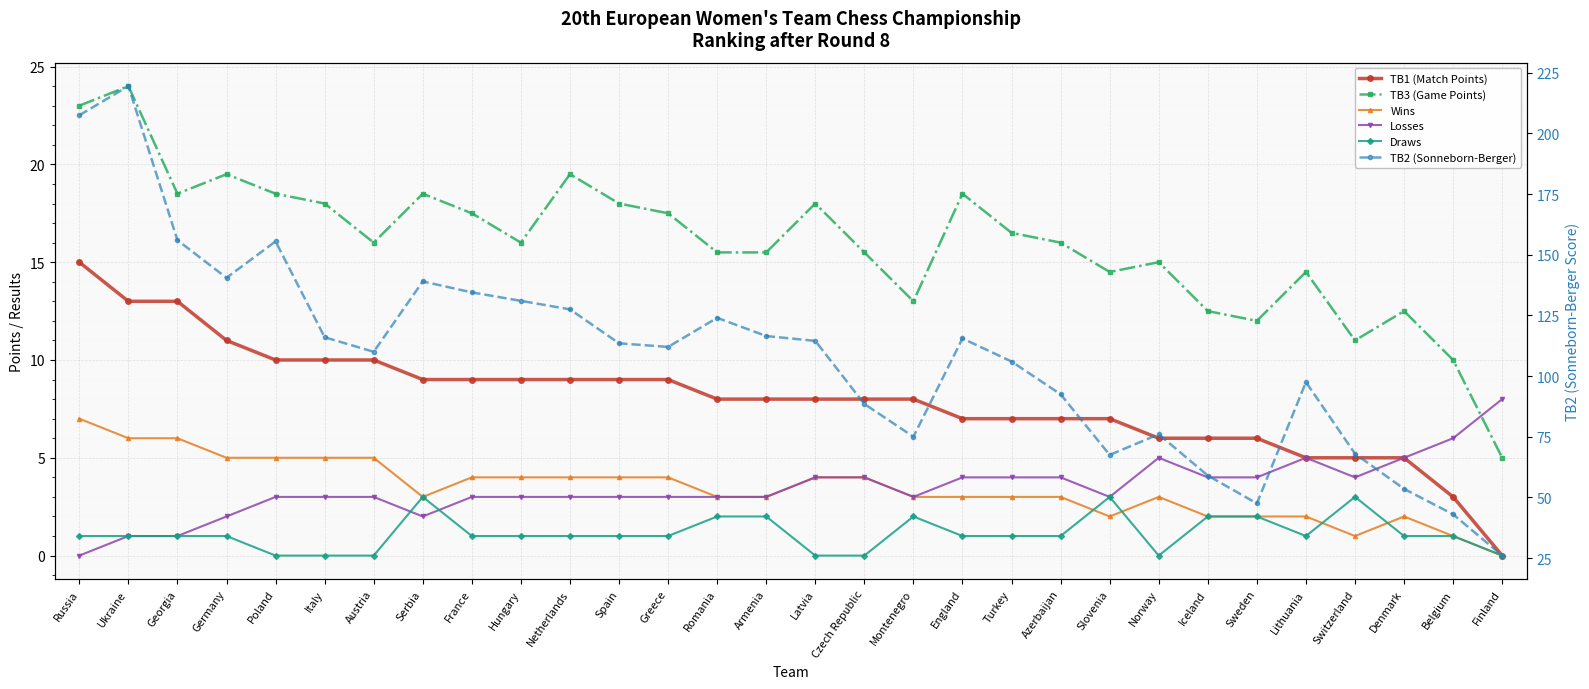

Reading left to right, what are all the values shown in this chart?

TB1 (Match Points): 15.0	13.0	13.0	11.0	10.0	10.0	10.0	9.0	9.0	9.0	9.0	9.0	9.0	8.0	8.0	8.0	8.0	8.0	7.0	7.0	7.0	7.0	6.0	6.0	6.0	5.0	5.0	5.0	3.0	0.0
TB3 (Game Points): 23.0	24.0	18.5	19.5	18.5	18.0	16.0	18.5	17.5	16.0	19.5	18.0	17.5	15.5	15.5	18.0	15.5	13.0	18.5	16.5	16.0	14.5	15.0	12.5	12.0	14.5	11.0	12.5	10.0	5.0
Wins: 7.0	6.0	6.0	5.0	5.0	5.0	5.0	3.0	4.0	4.0	4.0	4.0	4.0	3.0	3.0	4.0	4.0	3.0	3.0	3.0	3.0	2.0	3.0	2.0	2.0	2.0	1.0	2.0	1.0	0.0
Losses: 0.0	1.0	1.0	2.0	3.0	3.0	3.0	2.0	3.0	3.0	3.0	3.0	3.0	3.0	3.0	4.0	4.0	3.0	4.0	4.0	4.0	3.0	5.0	4.0	4.0	5.0	4.0	5.0	6.0	8.0
Draws: 1.0	1.0	1.0	1.0	0.0	0.0	0.0	3.0	1.0	1.0	1.0	1.0	1.0	2.0	2.0	0.0	0.0	2.0	1.0	1.0	1.0	3.0	0.0	2.0	2.0	1.0	3.0	1.0	1.0	0.0
TB2 (Sonneborn-Berger): 207.5	219.5	156.0	140.5	155.5	116.0	110.0	139.0	134.5	131.0	127.5	113.5	112.0	124.0	116.5	114.5	88.5	75.0	115.5	106.0	92.5	67.5	76.0	59.0	47.5	97.5	68.0	53.5	43.0	26.0